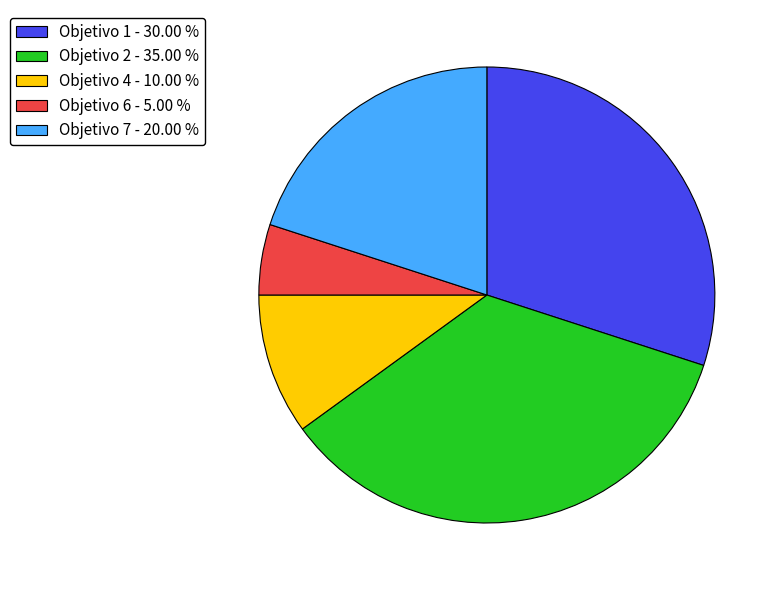

Is the sum of Objetivo 2 - 35.00 % and Objetivo 7 - 20.00 % greater than half?

Yes